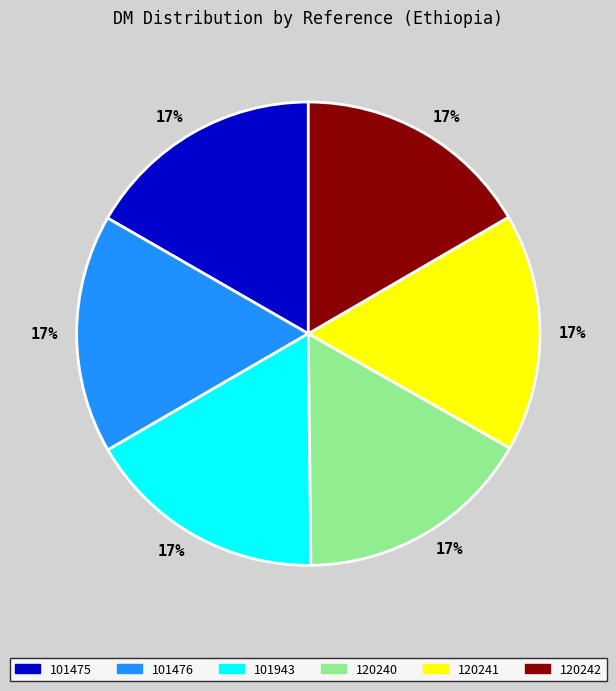

To the nearest percent, what portion does 120242 represent?

17%